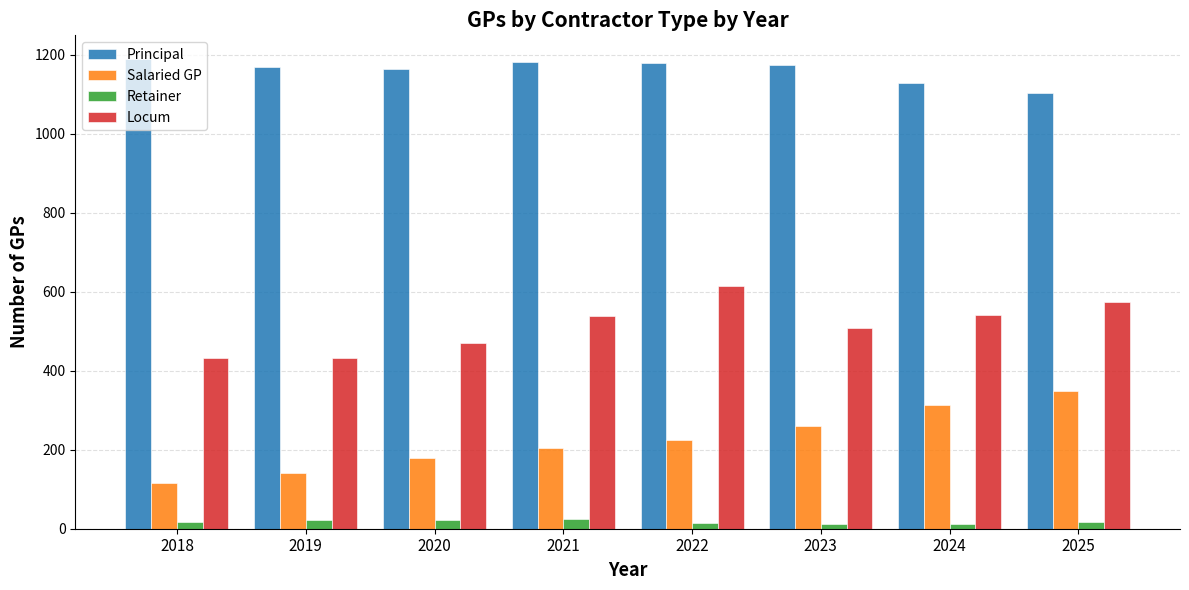

Count the number of data series in this chart.

4